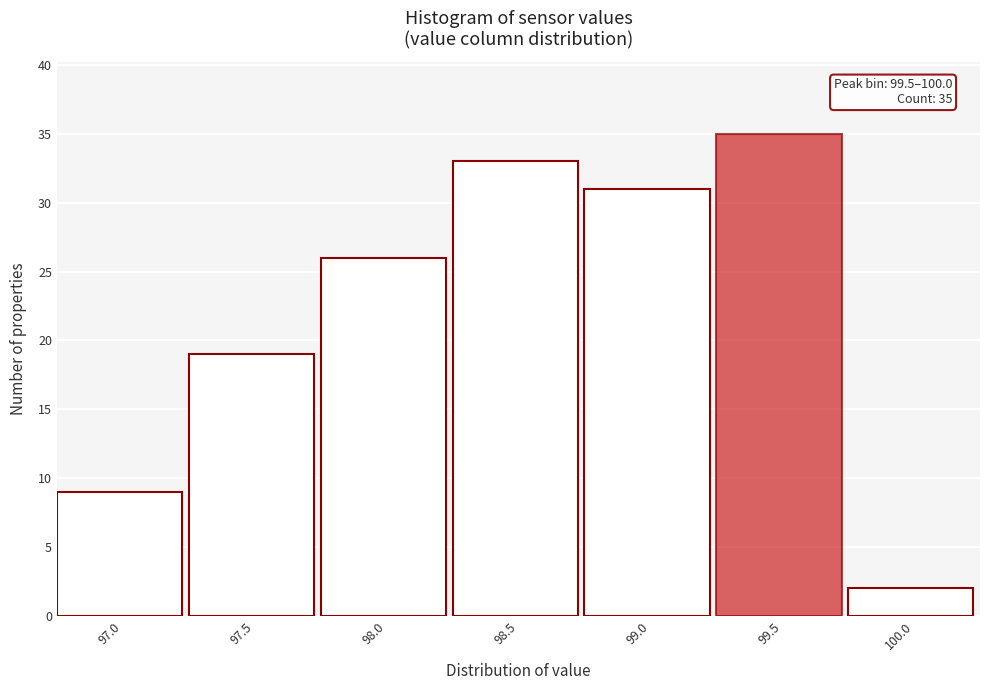

Reading left to right, transcribe all the data shown in this chart.

9	19	26	33	31	35	2